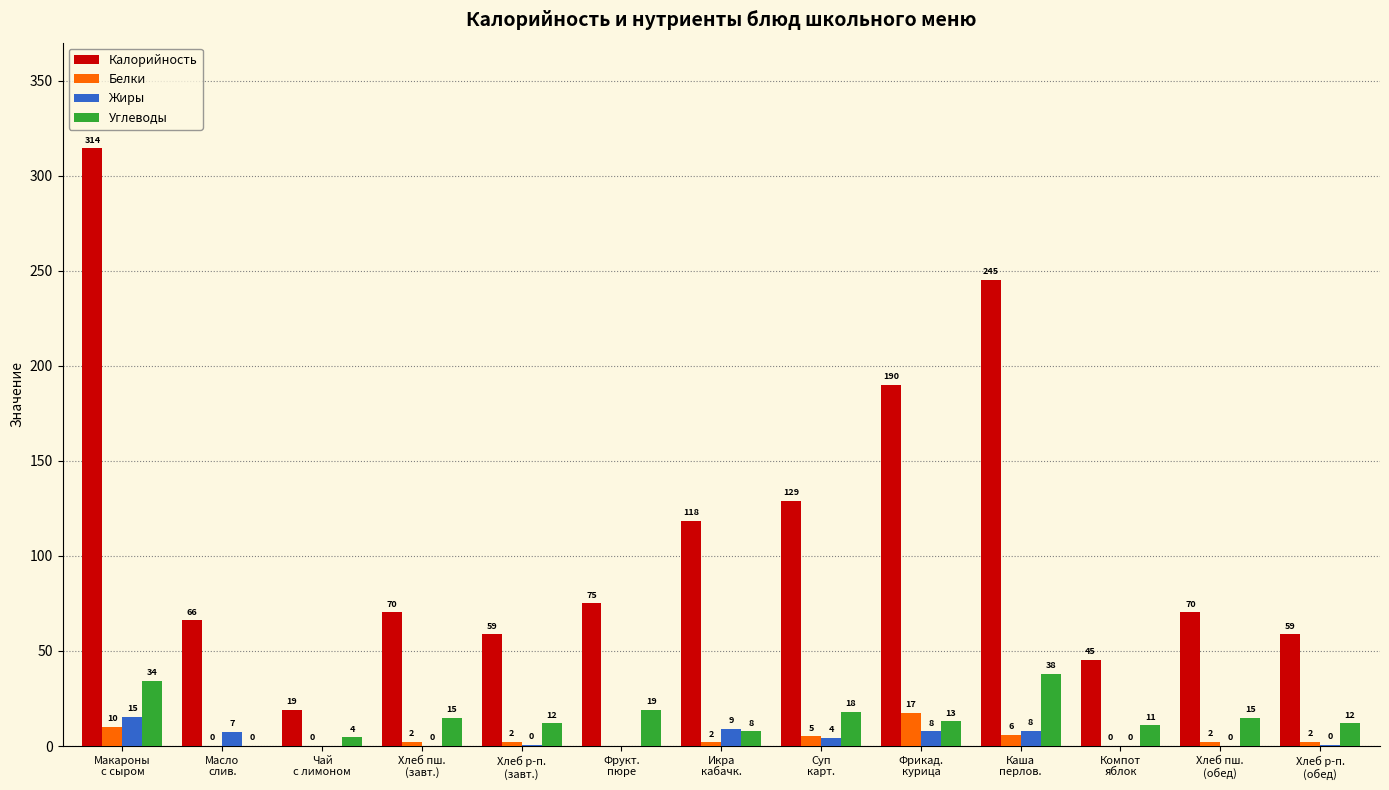

What is the maximum value shown in the chart?

314.4